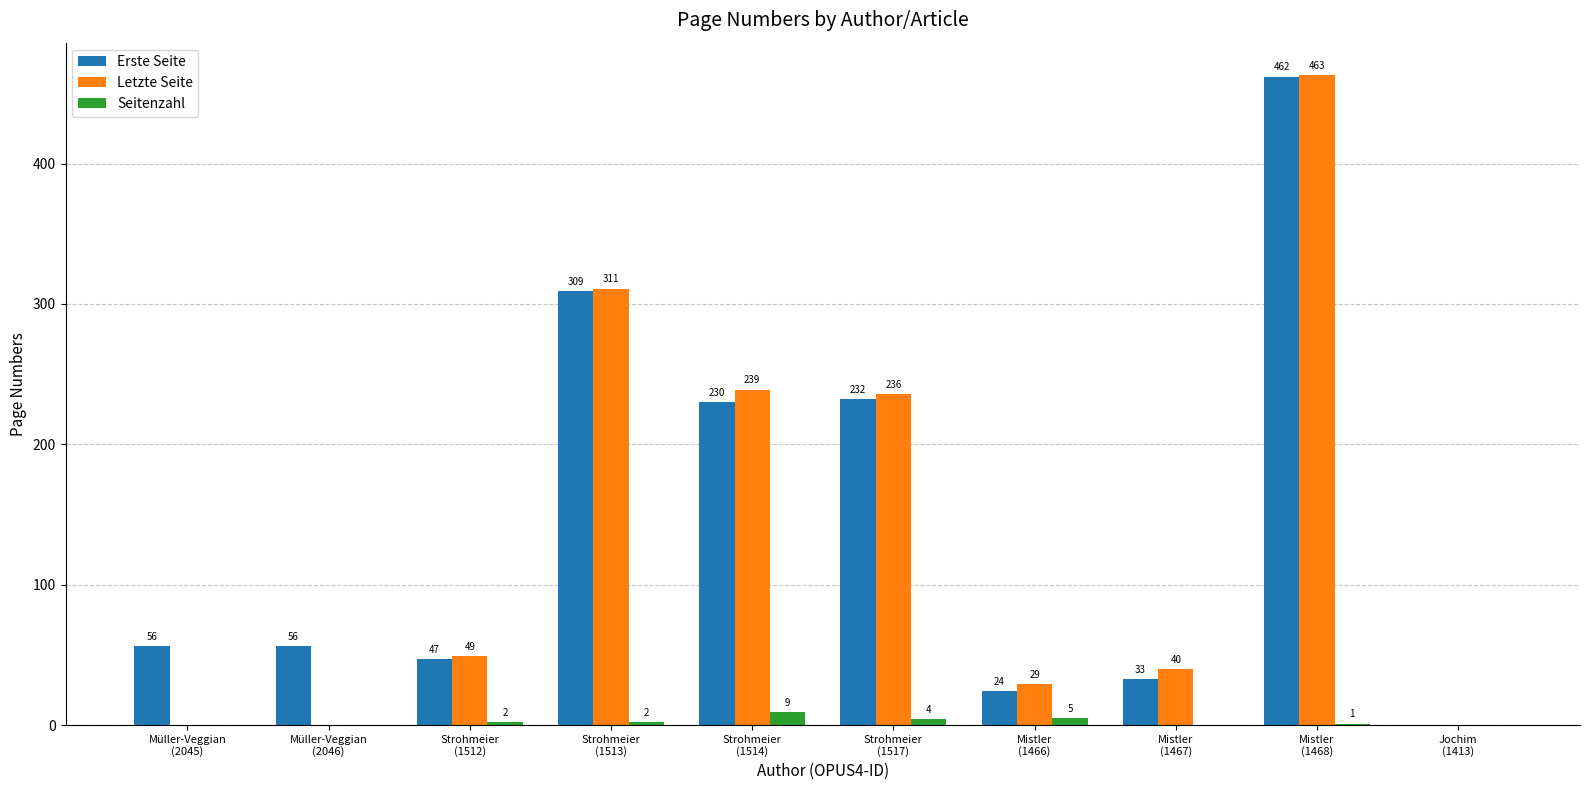

The value of Letzte Seite at Mistler
(1466) is 9. True or false?

False